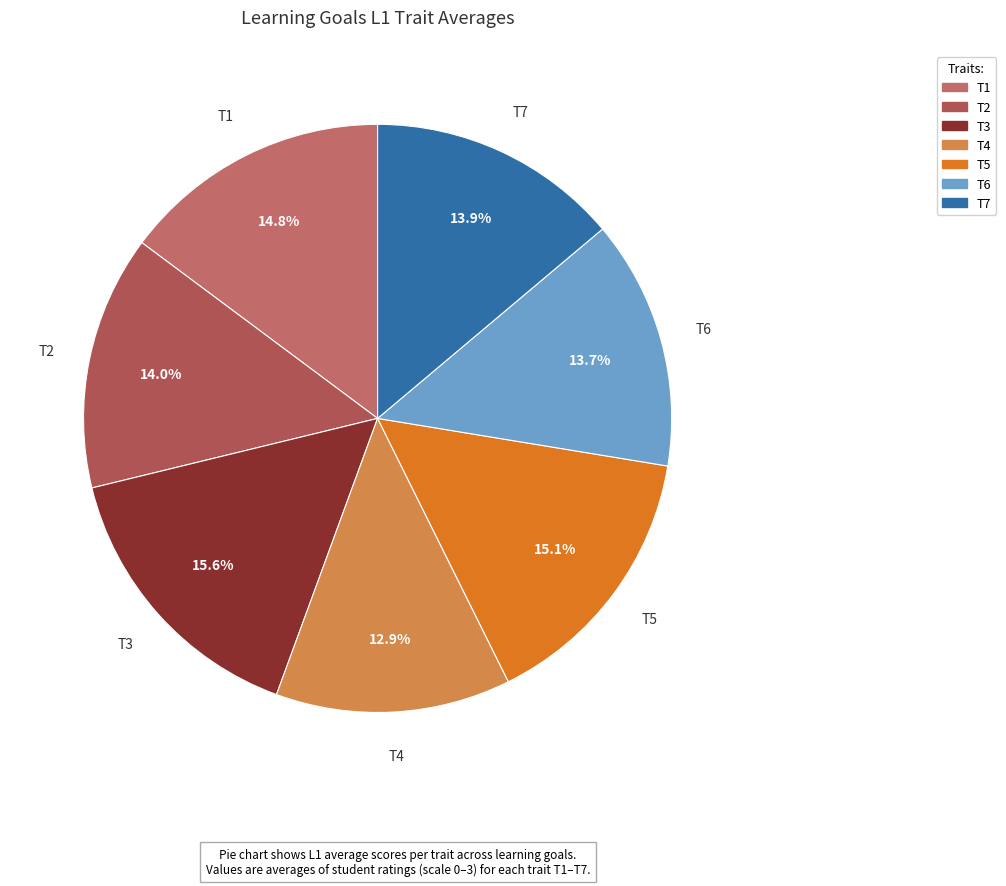

How many slices are in this pie chart?

7